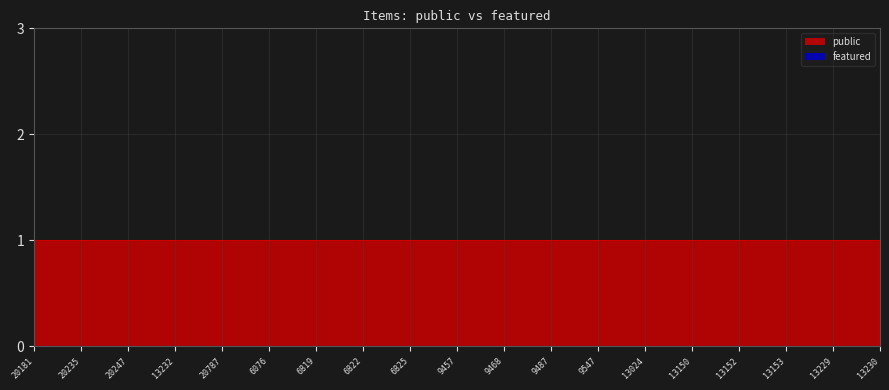

How many lines are shown in the chart?

2